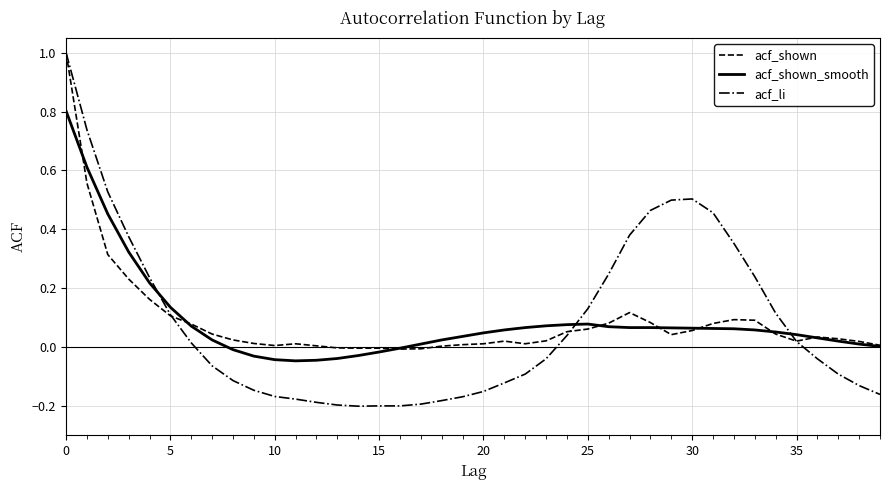

Which series has the largest range (max minus min)?

acf_li